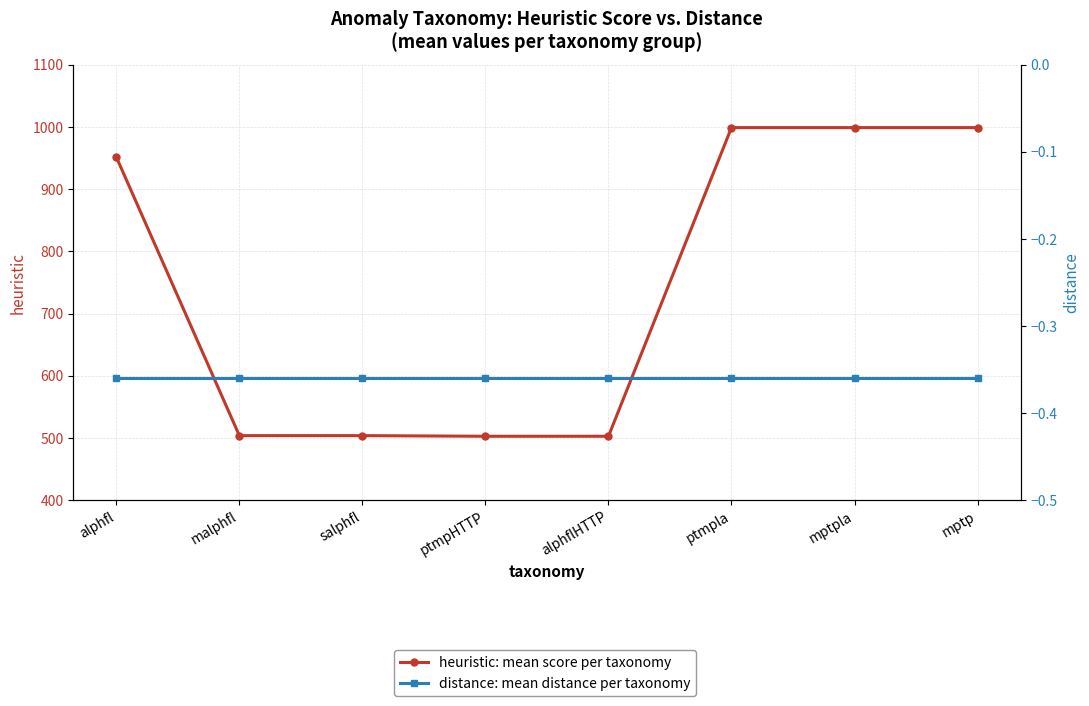

Between ptmpHTTP and ptmpla, which is larger?

ptmpla